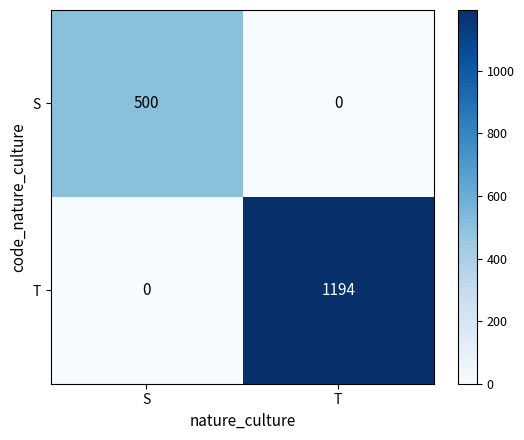

True or false: S has a value of -186 at T.

False